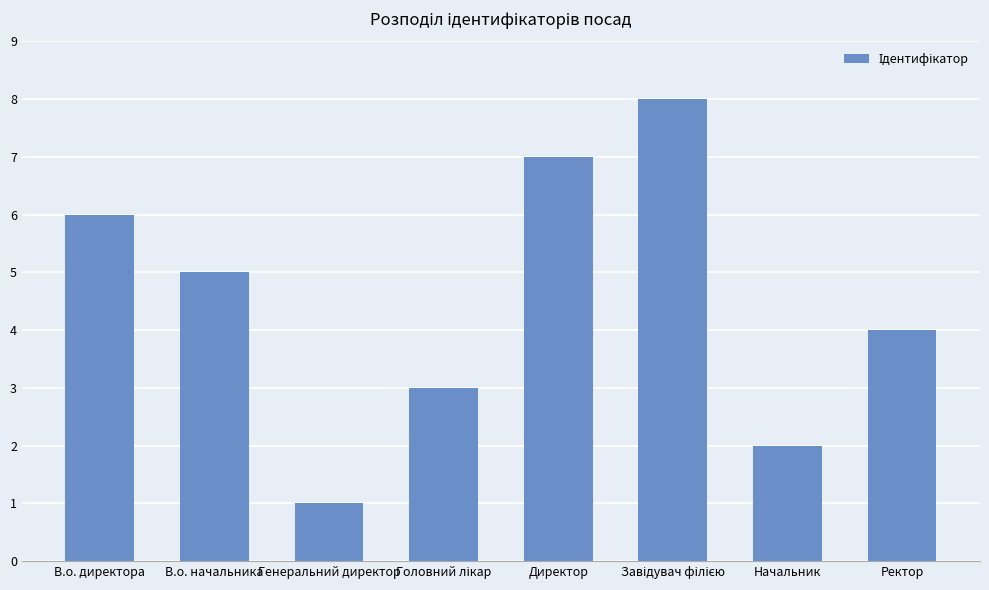

What is the change in value from Директор to Начальник?

-5